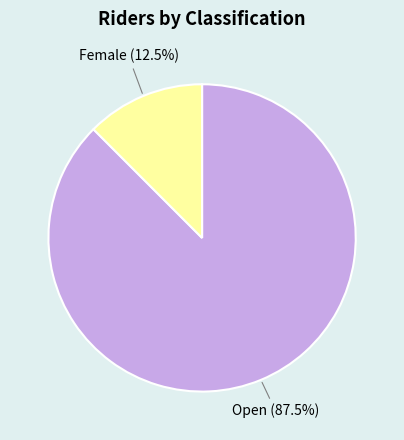

What is the majority slice?

Open